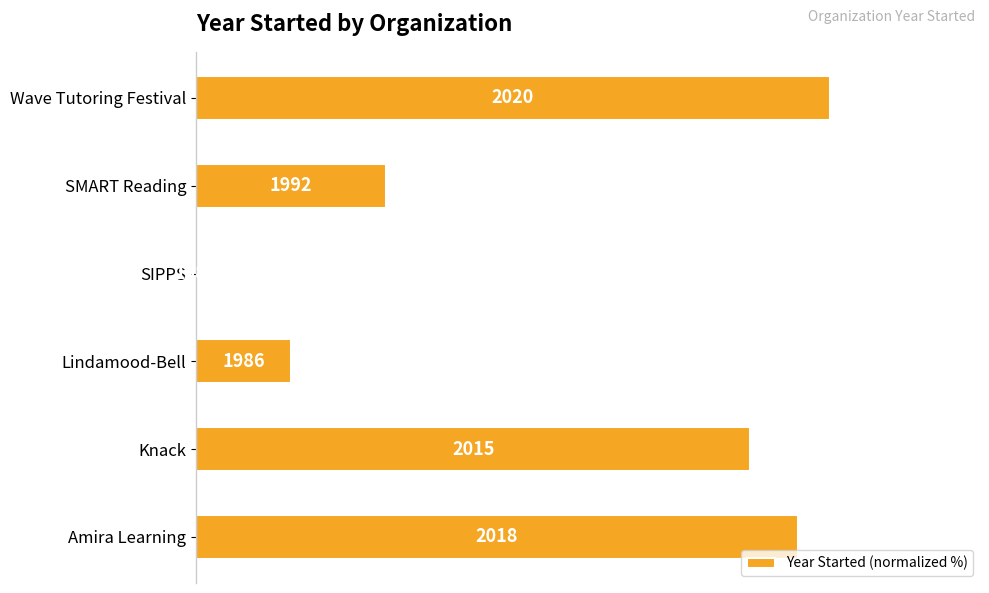

How many bars are there in total?

6